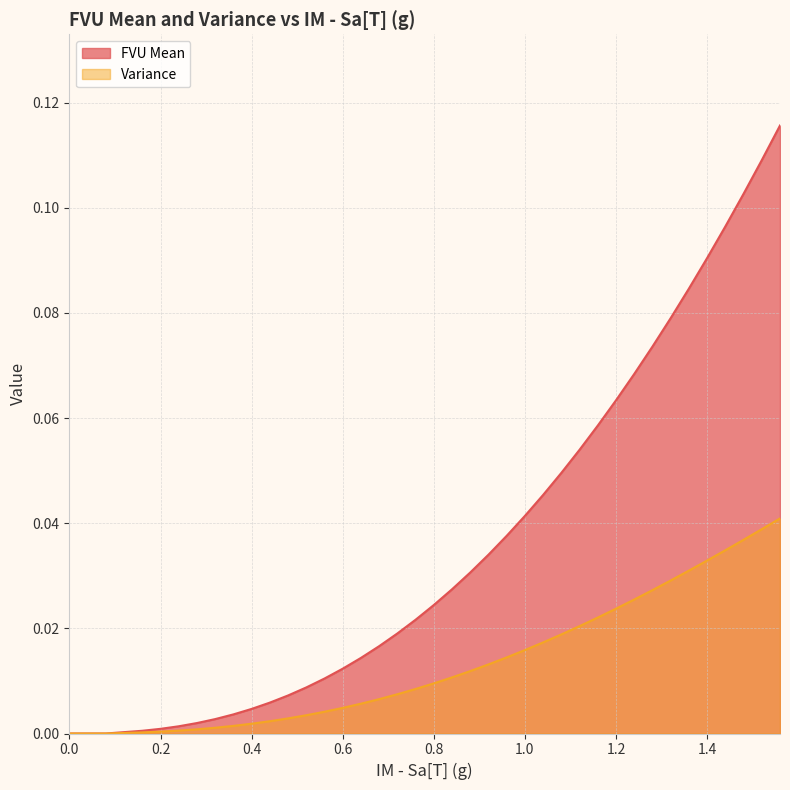

Reading left to right, what are all the values shown in this chart?

FVU Mean: 0=0.0	0.04=0.0	0.08=0.0	0.12=0.0	0.16=0.0	0.2=0.0	0.24=0.0	0.28=0.0	0.32=0.0	0.36=0.0	0.4=0.0	0.44=0.0	0.48=0.0	0.52=0.0	0.56=0.0	0.6=0.0	0.64=0.0	0.68=0.0	0.72=0.0	0.76=0.0	0.8=0.0	0.84=0.0	0.88=0.0	0.92=0.0	0.96=0.0	1.0=0.0	1.04=0.0	1.08=0.0	1.12=0.1	1.16=0.1	1.2=0.1	1.24=0.1	1.28=0.1	1.32=0.1	1.36=0.1	1.4=0.1	1.44=0.1	1.48=0.1	1.52=0.1	1.56=0.1
Variance: 0=0.0	0.04=0.0	0.08=0.0	0.12=0.0	0.16=0.0	0.2=0.0	0.24=0.0	0.28=0.0	0.32=0.0	0.36=0.0	0.4=0.0	0.44=0.0	0.48=0.0	0.52=0.0	0.56=0.0	0.6=0.0	0.64=0.0	0.68=0.0	0.72=0.0	0.76=0.0	0.8=0.0	0.84=0.0	0.88=0.0	0.92=0.0	0.96=0.0	1.0=0.0	1.04=0.0	1.08=0.0	1.12=0.0	1.16=0.0	1.2=0.0	1.24=0.0	1.28=0.0	1.32=0.0	1.36=0.0	1.4=0.0	1.44=0.0	1.48=0.0	1.52=0.0	1.56=0.0